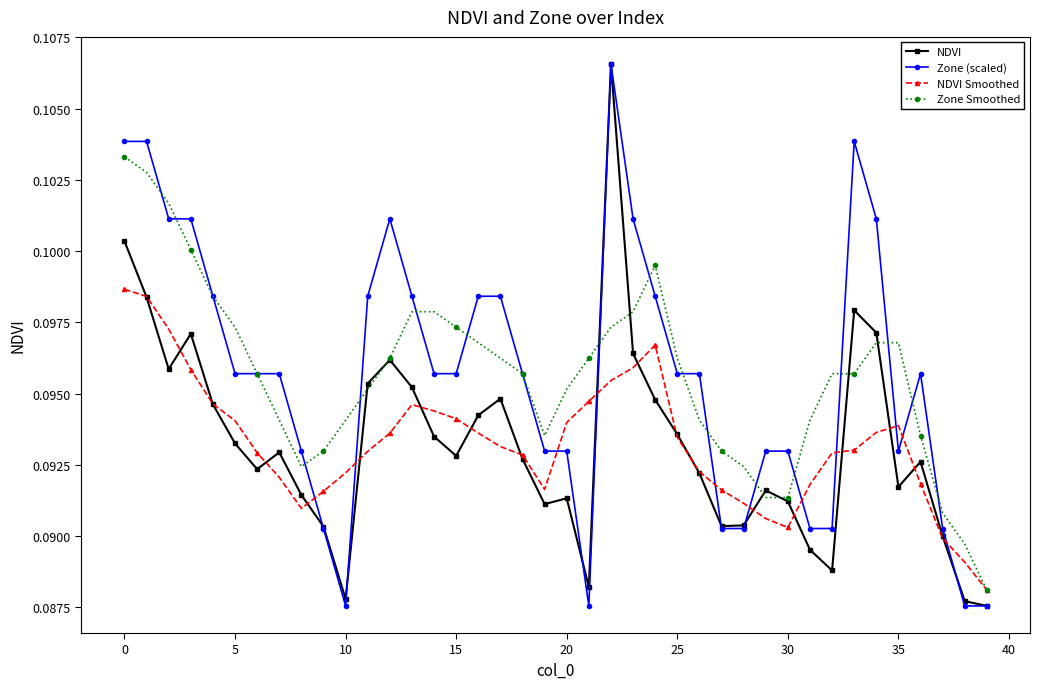

Count the Zone Smoothed values in the range 0 to 1.

40